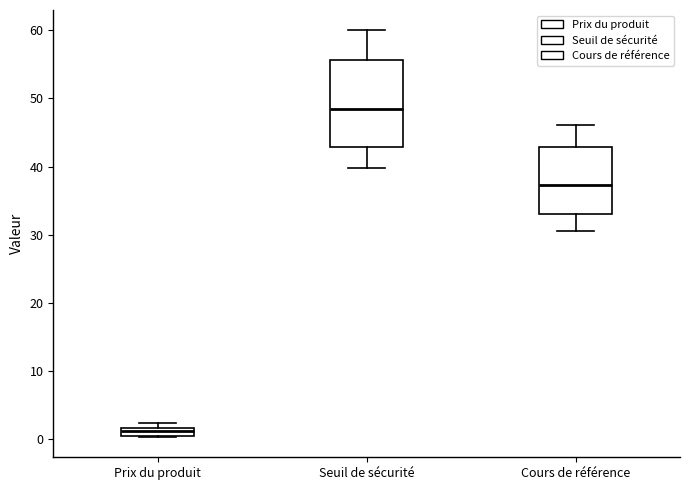

Which box's median line is the highest?

Seuil de sécurité